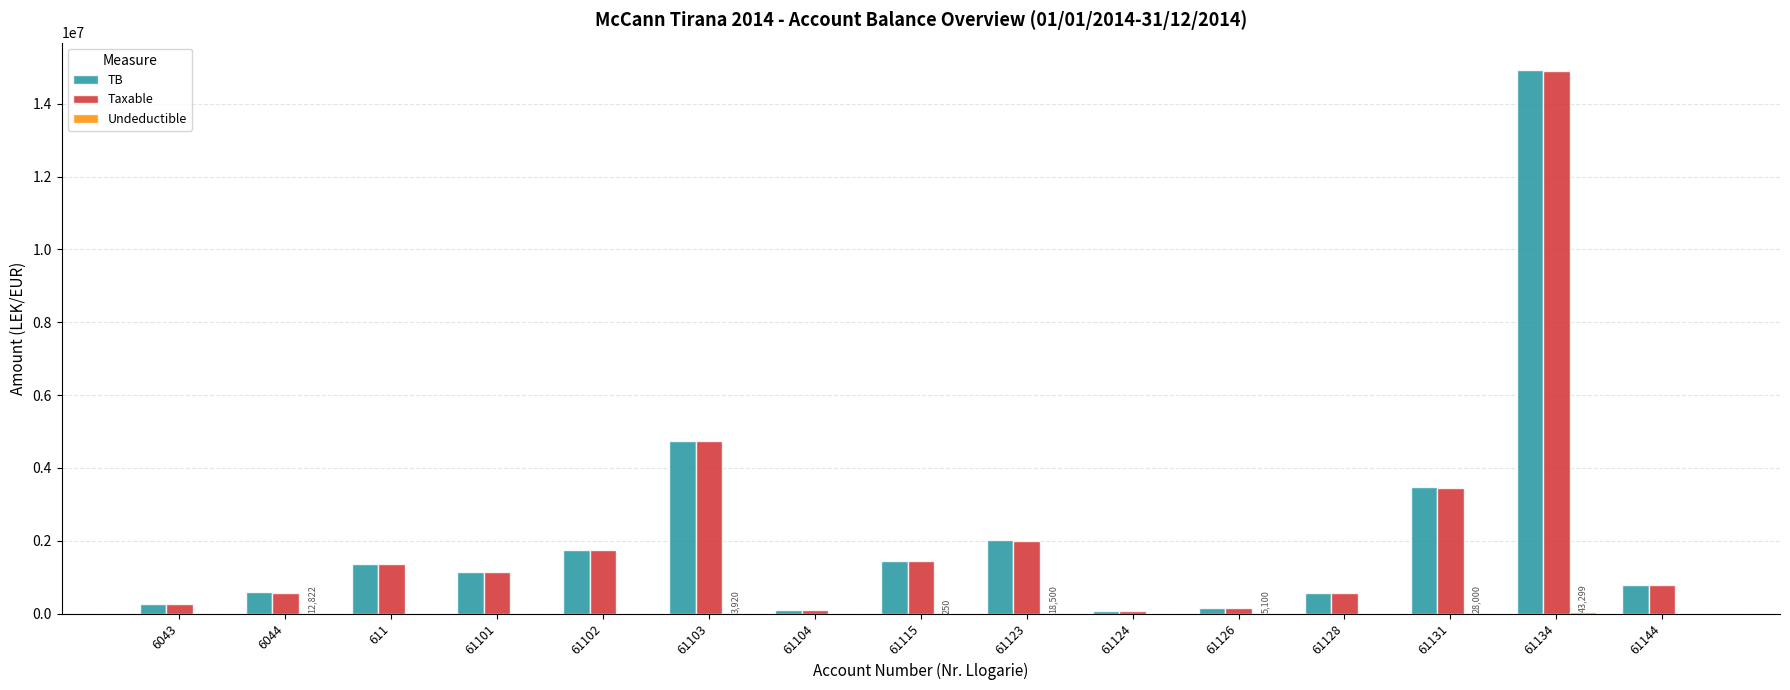

The value of Taxable at 611 is 1366068.5. True or false?

True